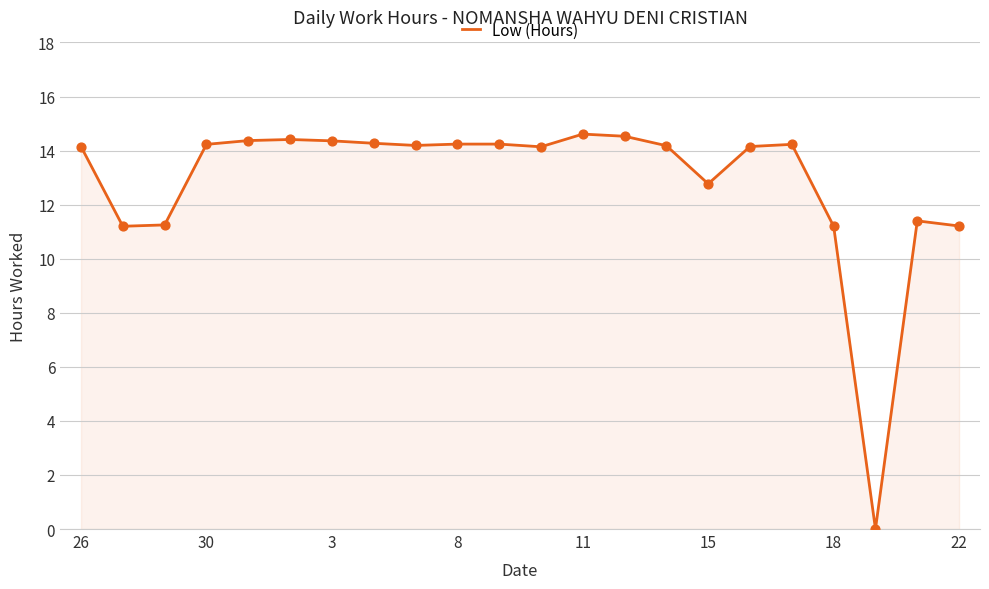

What is the maximum value shown in the chart?

14.6